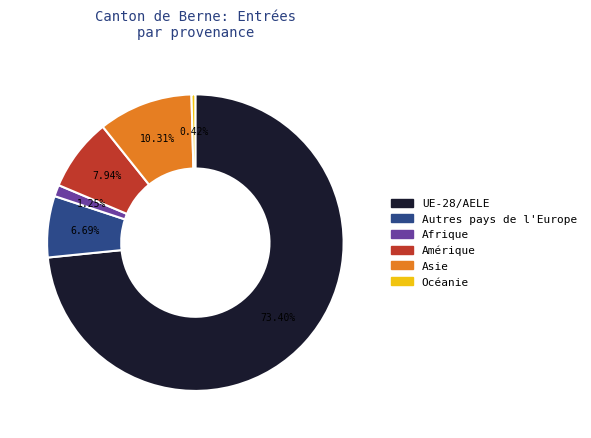

Is there any slice that represents more than half of the pie?

Yes